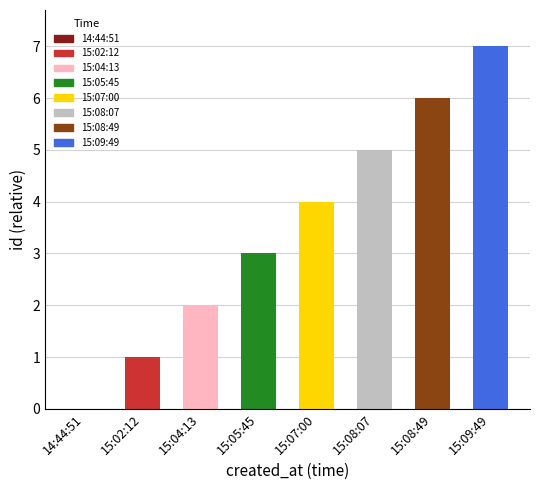

What is the label of the 1st bar from the left?

14:44:51